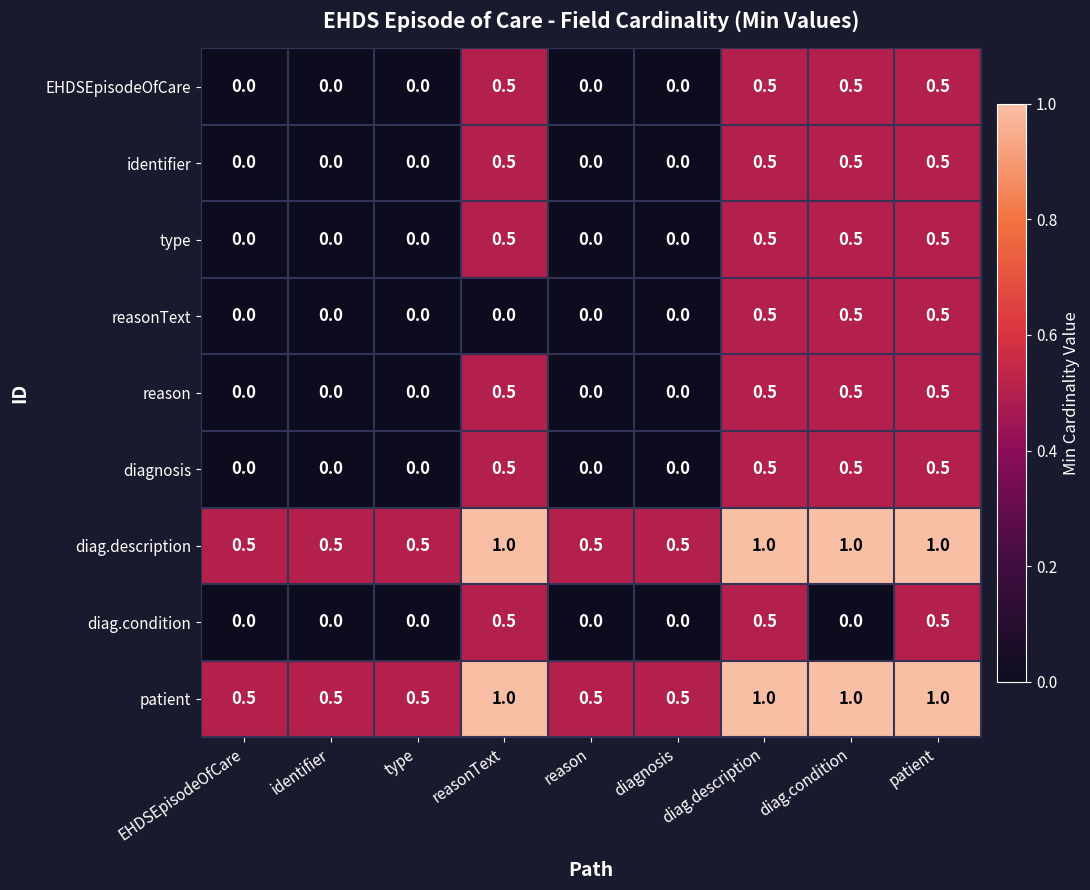

What is the maximum value shown in the chart?

1.0